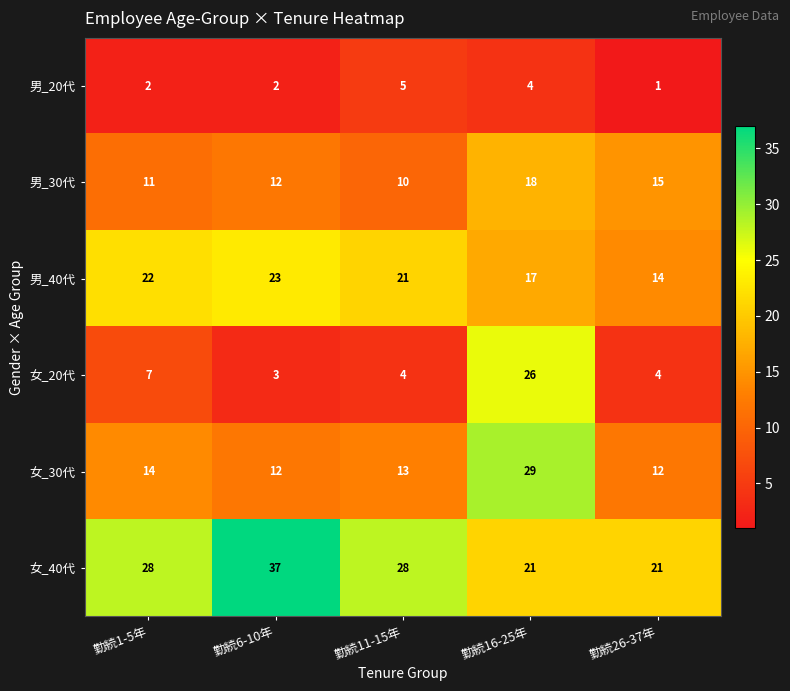

Which series changed the most between 勤続6-10年 and 勤続26-37年?

女_40代